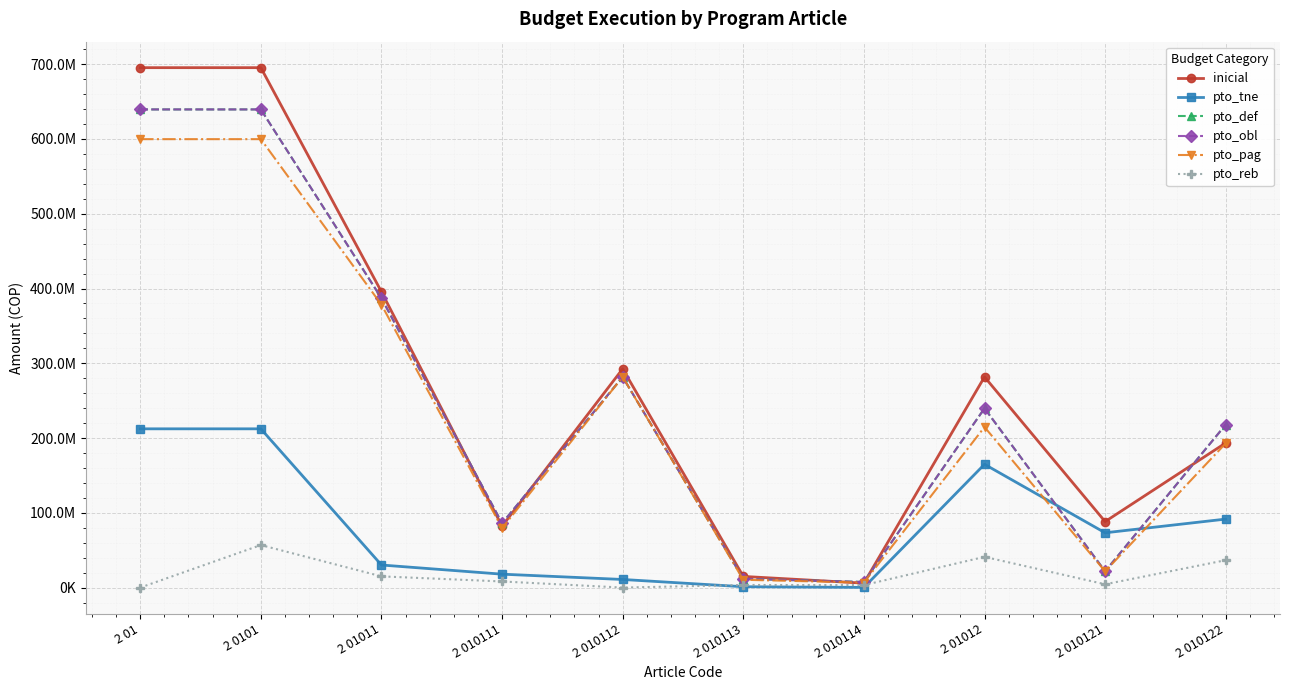

The value of pto_def at 2 01012 is 159094469.7. True or false?

False